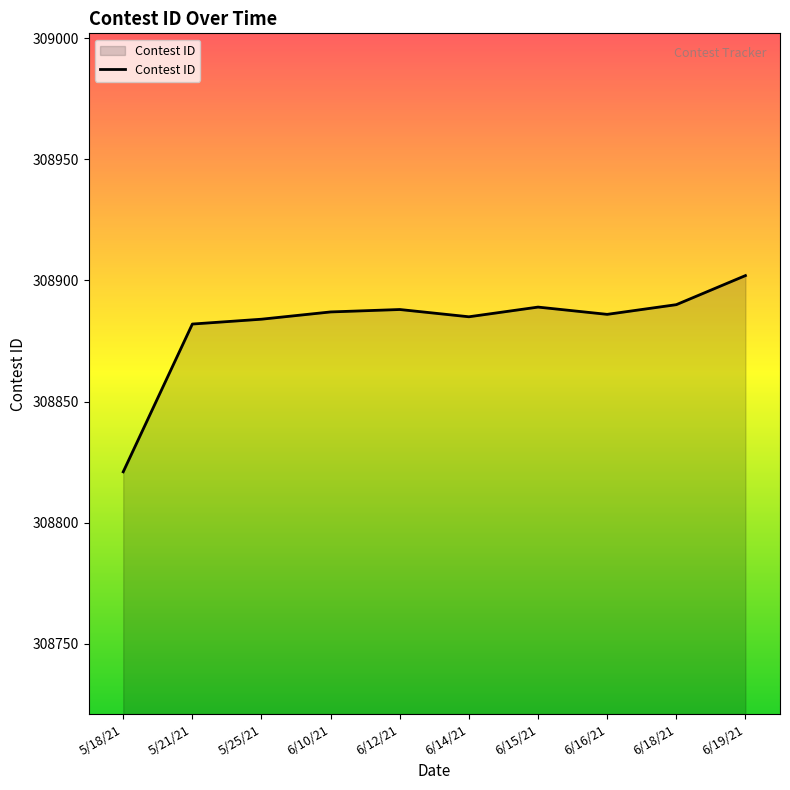

What is the sum of all values?

3088814